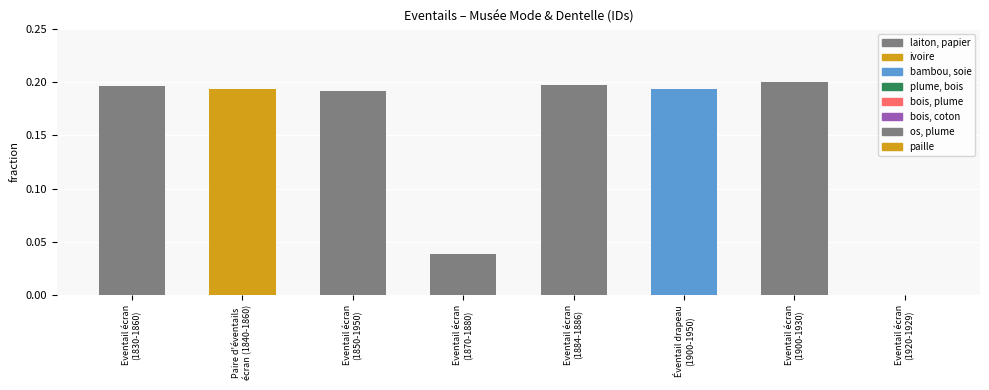

What is the greatest value displayed?

0.2